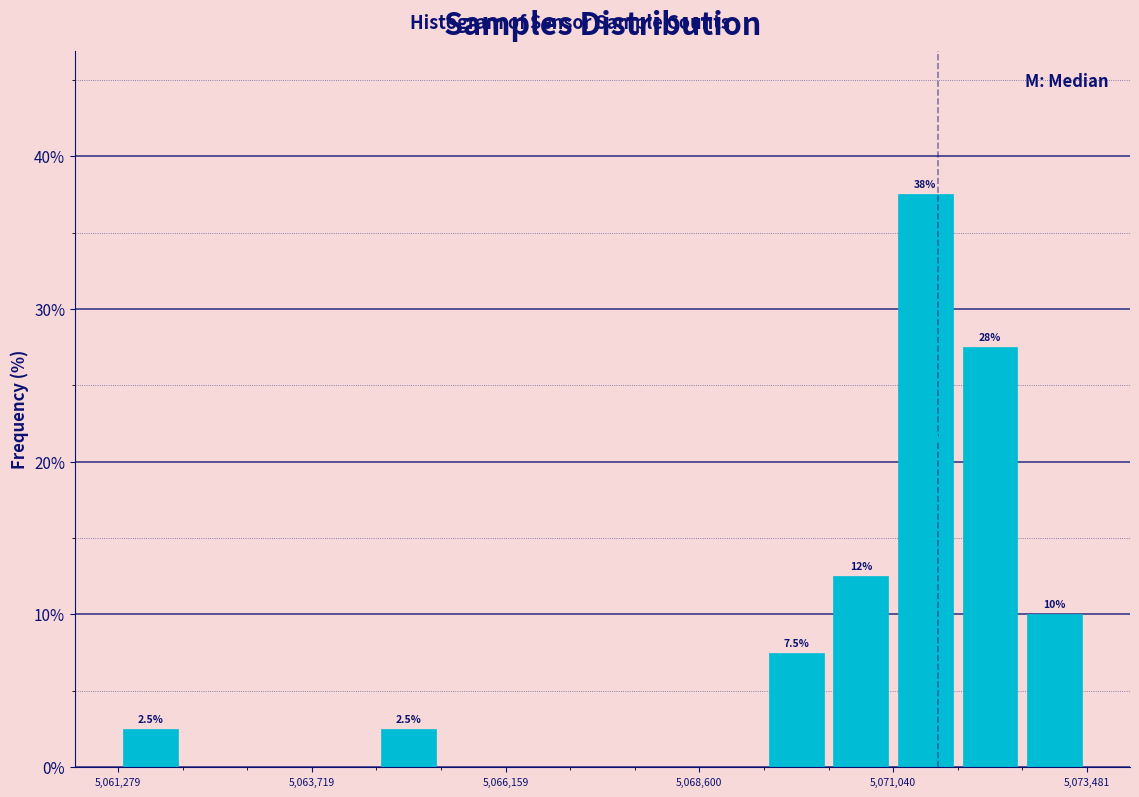

Around what value on the x-axis is the tallest bar? Give the approximate position of its centre, as read against the axis.

5071500